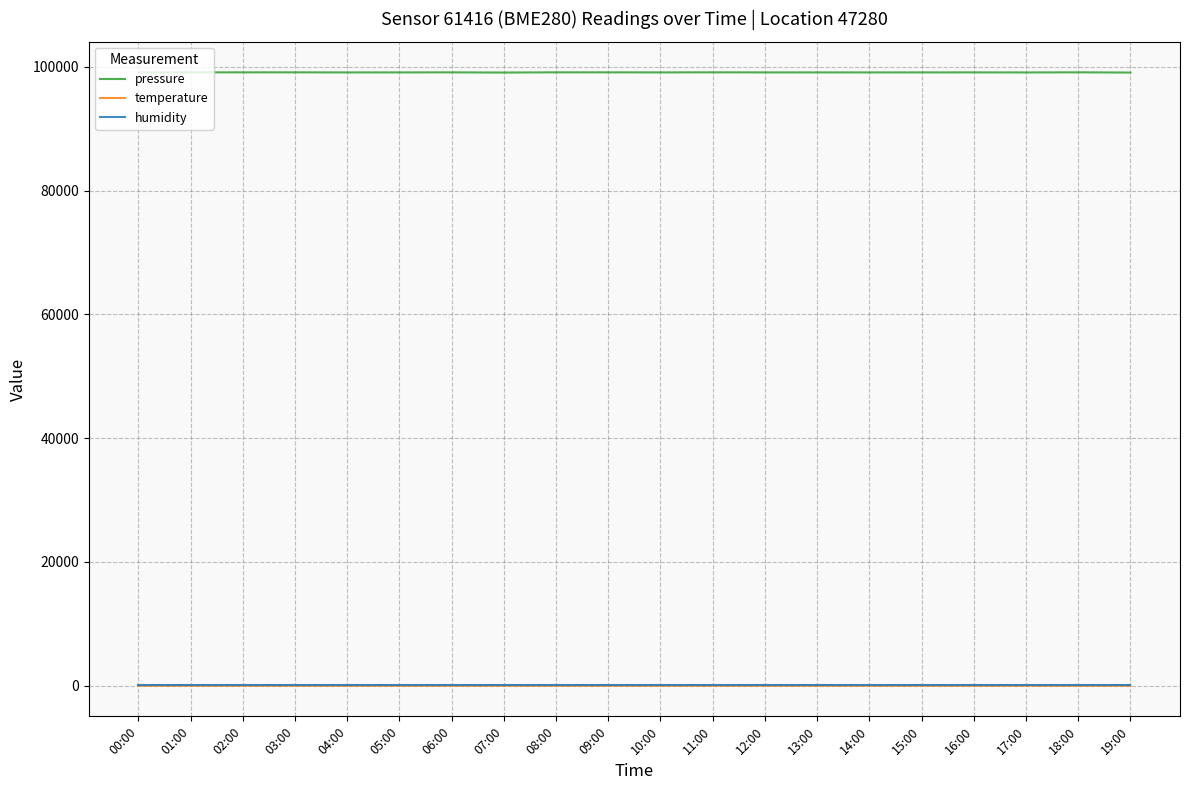

Which series has the widest spread of values?

pressure